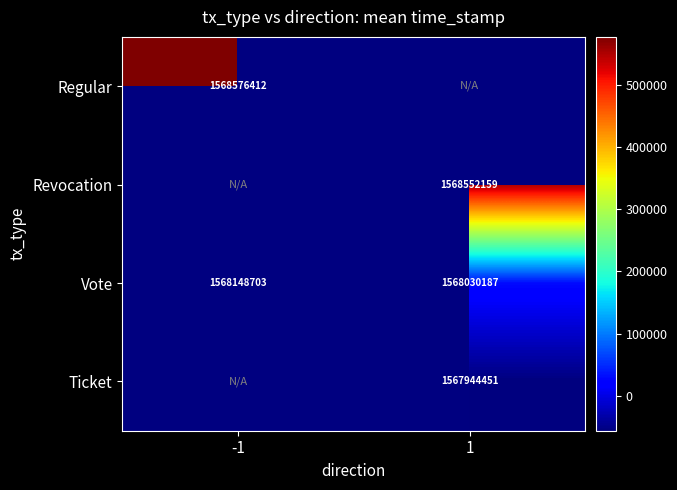

Is it true that Vote equals 2820174082 at 1?

False